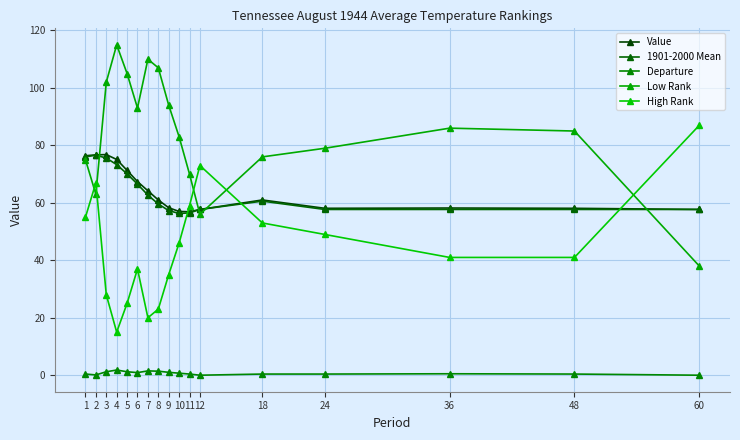

How many data points does each series have?

17